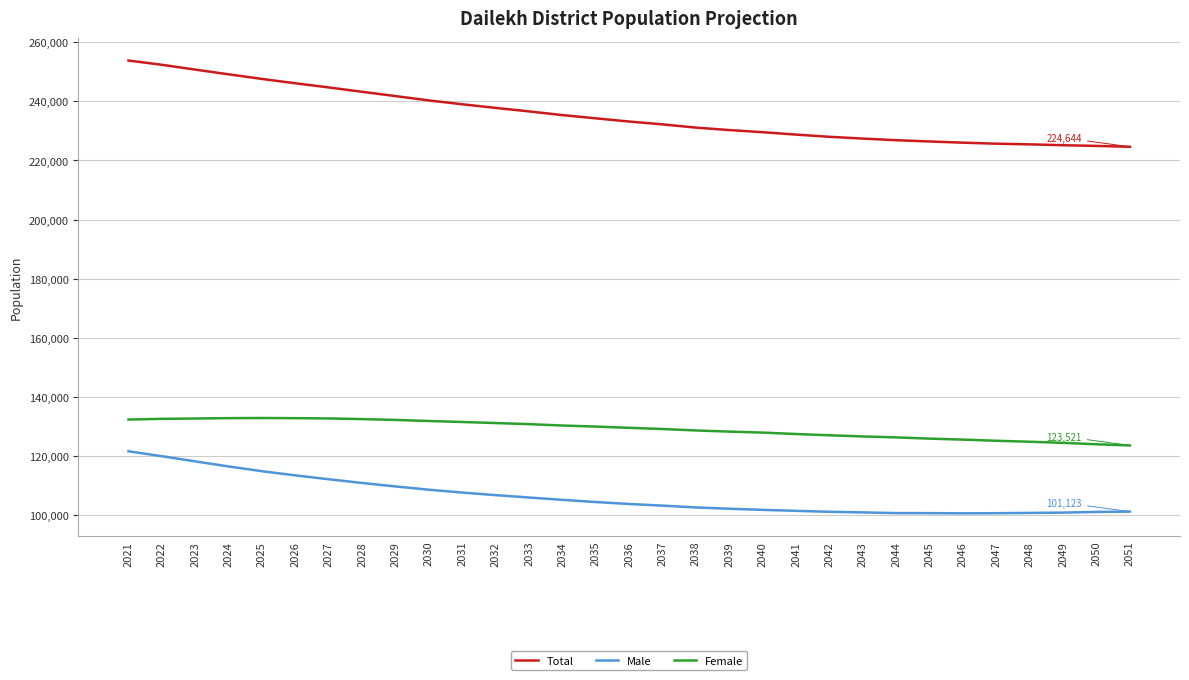

Which series has the largest total across all categories?

Total